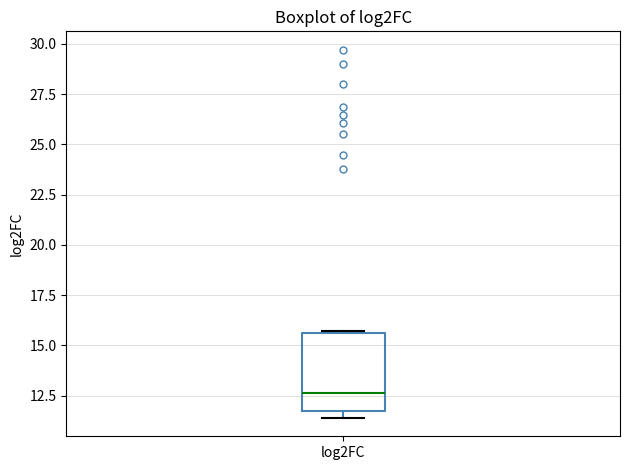

Where is the lower edge of the box for log2FC on the y-axis? The values are not printed on the chart, so give them approximately, as read against the axis.

11.5